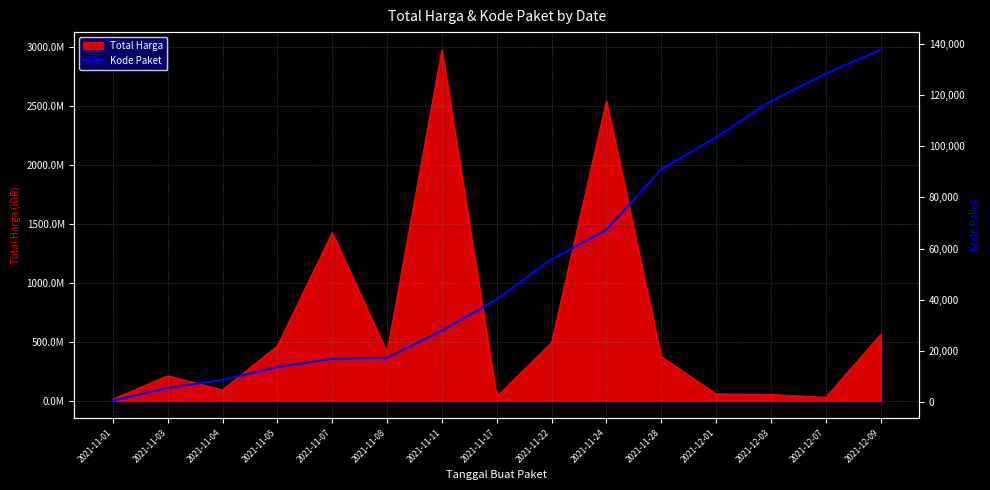

What is the sum of the values at 2021-11-07 and 2021-11-17?

56935